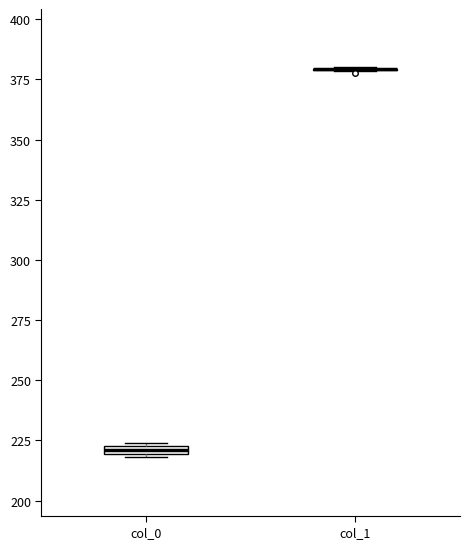

Where is the upper edge of the box for col_0 on the y-axis? The values are not printed on the chart, so give them approximately, as read against the axis.

225